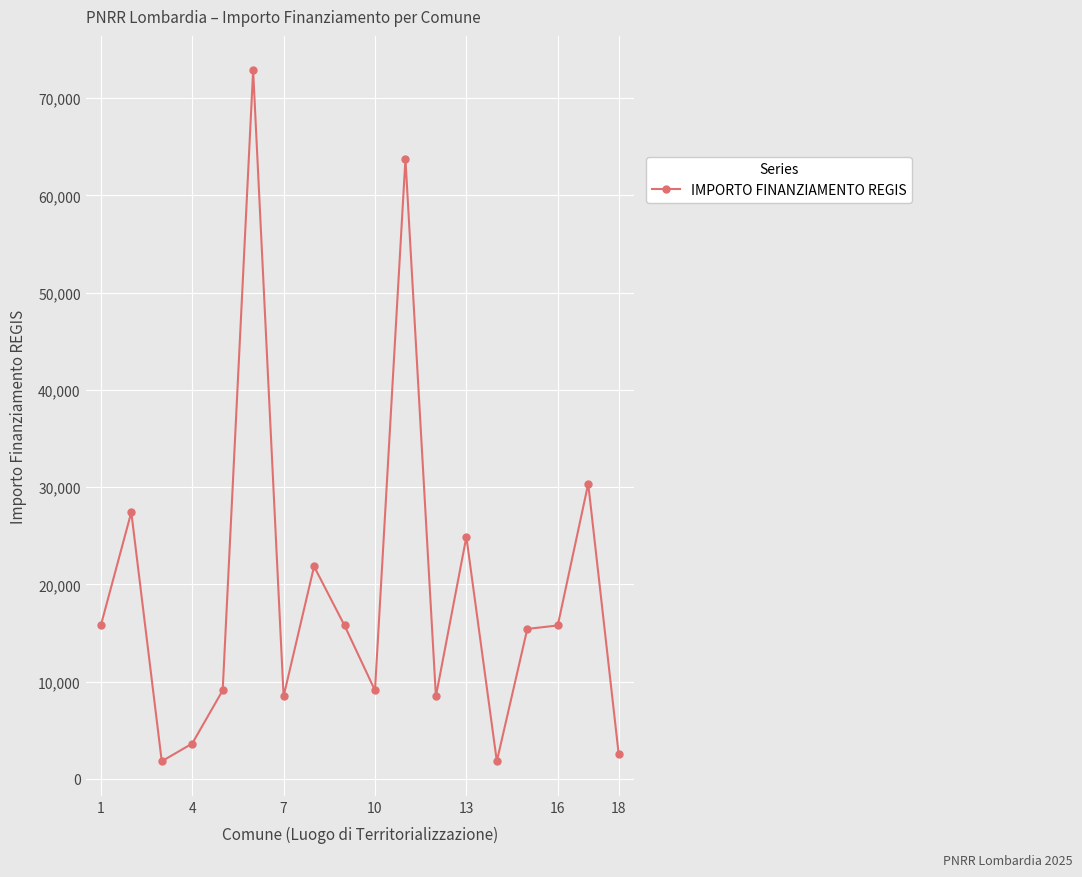

What is the difference between the maximum and minimum values?

71019